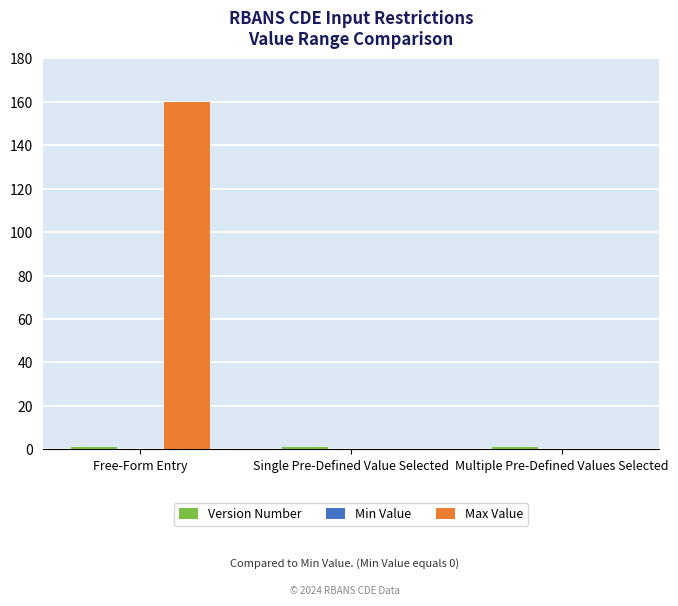

The value of Max Value at Single Pre-Defined Value Selected is 0. True or false?

True